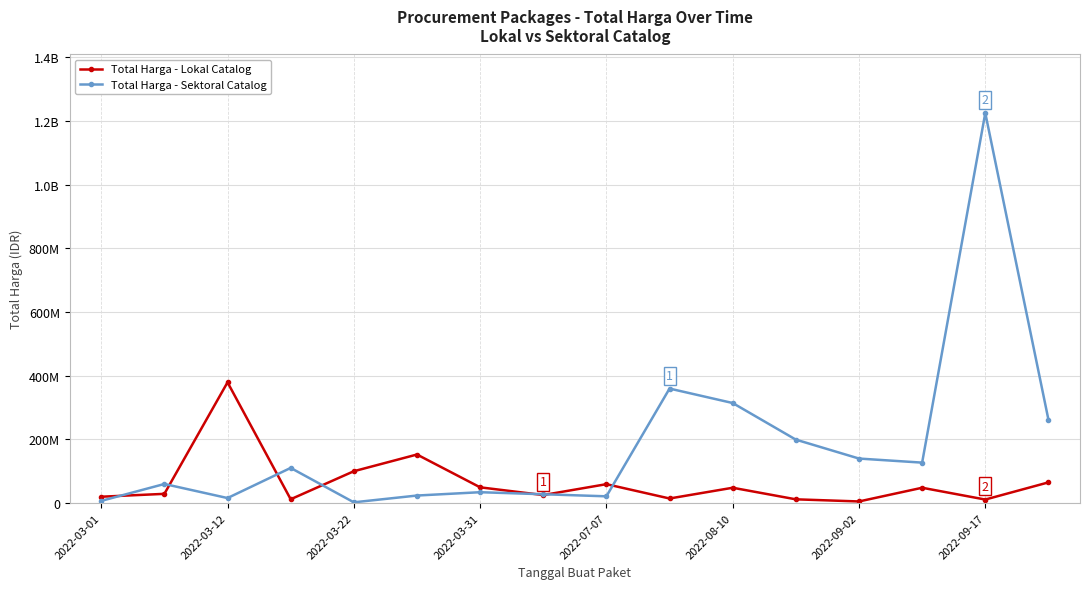

Is this an area chart (filled region under the line)?

No